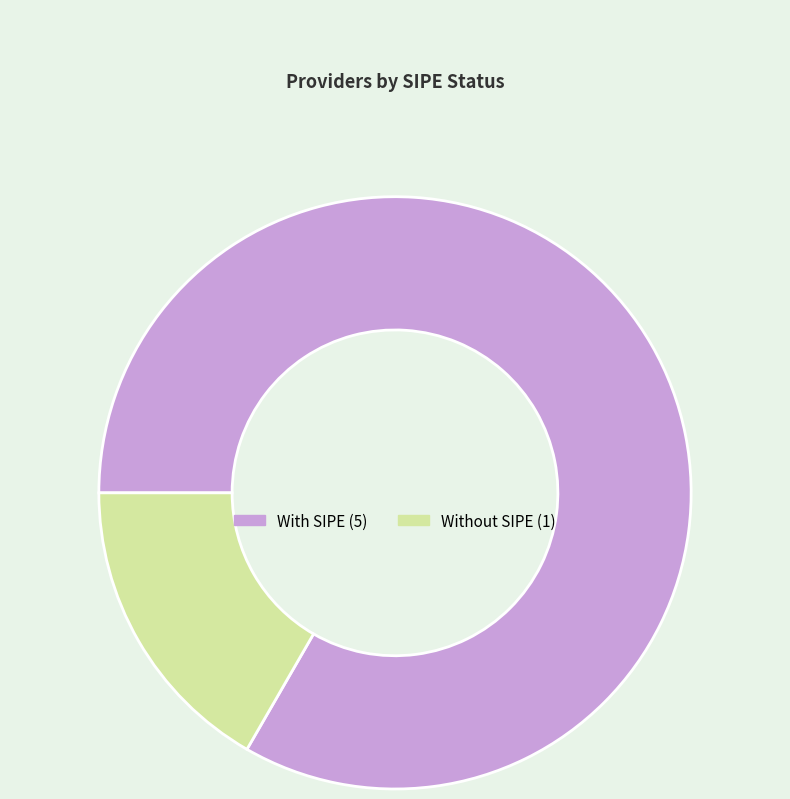

Is there any slice that represents more than half of the pie?

Yes